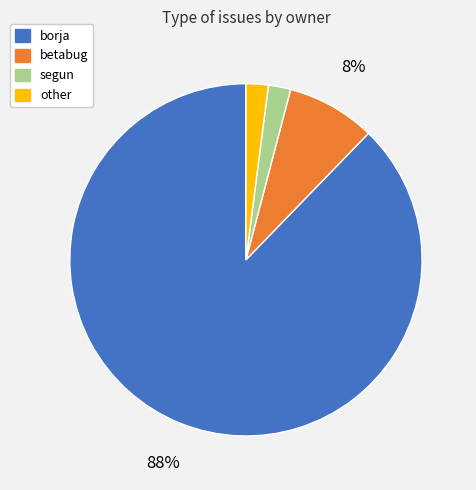

To the nearest percent, what is the difference between the segun and borja slice percentages?

86%